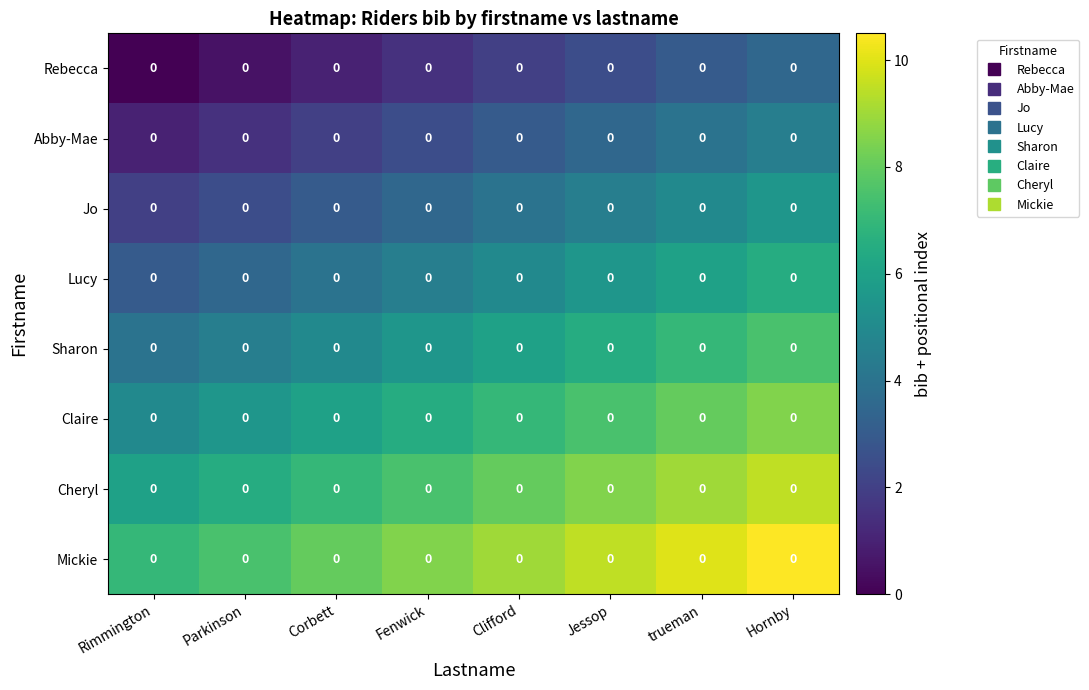

Reading left to right, extract all data points from this chart.

Rebecca: Rimmington=0.0	Parkinson=0.0	Corbett=0.0	Fenwick=0.0	Clifford=0.0	Jessop=0.0	trueman=0.0	Hornby=0.0
Abby-Mae: Rimmington=0.0	Parkinson=0.0	Corbett=0.0	Fenwick=0.0	Clifford=0.0	Jessop=0.0	trueman=0.0	Hornby=0.0
Jo: Rimmington=0.0	Parkinson=0.0	Corbett=0.0	Fenwick=0.0	Clifford=0.0	Jessop=0.0	trueman=0.0	Hornby=0.0
Lucy: Rimmington=0.0	Parkinson=0.0	Corbett=0.0	Fenwick=0.0	Clifford=0.0	Jessop=0.0	trueman=0.0	Hornby=0.0
Sharon: Rimmington=0.0	Parkinson=0.0	Corbett=0.0	Fenwick=0.0	Clifford=0.0	Jessop=0.0	trueman=0.0	Hornby=0.0
Claire: Rimmington=0.0	Parkinson=0.0	Corbett=0.0	Fenwick=0.0	Clifford=0.0	Jessop=0.0	trueman=0.0	Hornby=0.0
Cheryl: Rimmington=0.0	Parkinson=0.0	Corbett=0.0	Fenwick=0.0	Clifford=0.0	Jessop=0.0	trueman=0.0	Hornby=0.0
Mickie: Rimmington=0.0	Parkinson=0.0	Corbett=0.0	Fenwick=0.0	Clifford=0.0	Jessop=0.0	trueman=0.0	Hornby=0.0